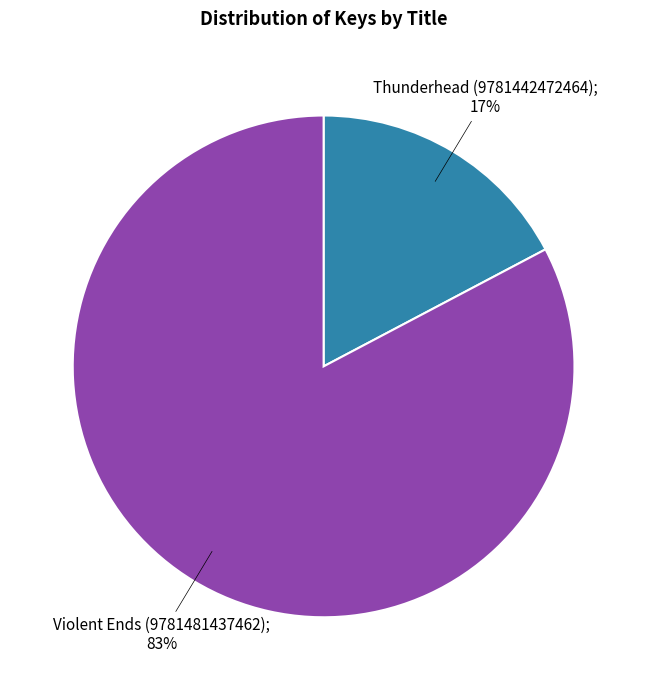

Is there a majority slice in this chart?

Yes